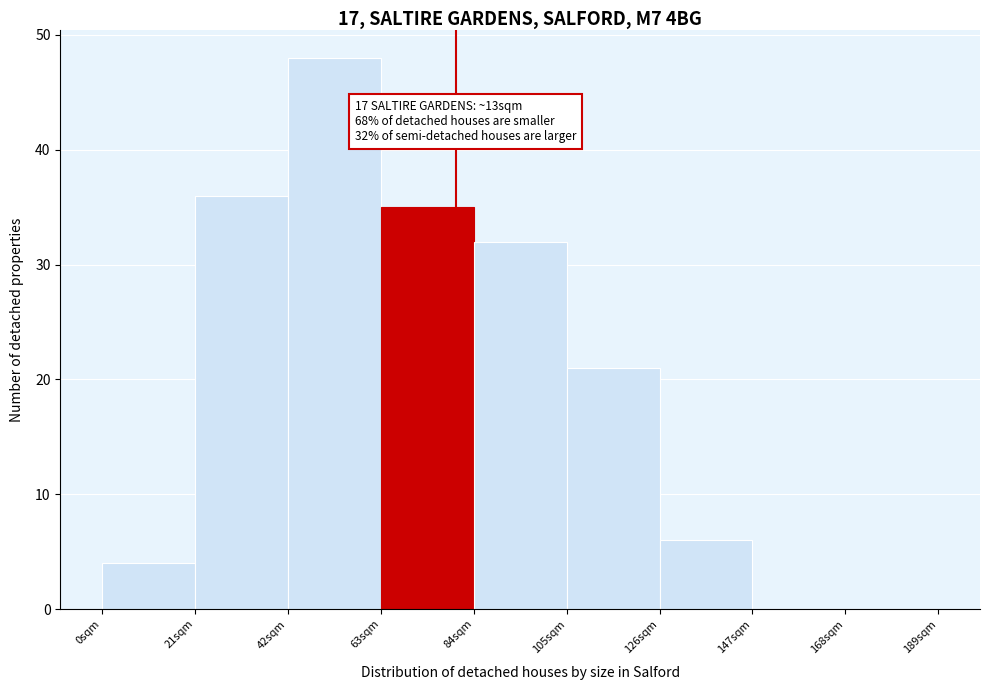

Reading left to right, transcribe all the data shown in this chart.

0sqm=4	21sqm=36	42sqm=48	63sqm=35	84sqm=32	105sqm=21	126sqm=6	147sqm=0	168sqm=0